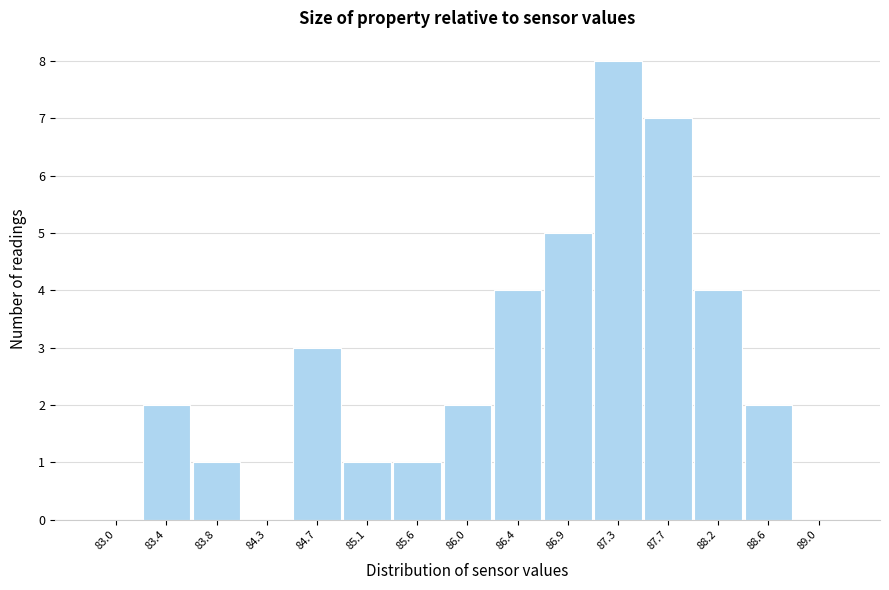

Reading left to right, list all the values displayed in this chart.

83.0=0	83.4=2	83.8=1	84.3=0	84.7=3	85.1=1	85.6=1	86.0=2	86.4=4	86.9=5	87.3=8	87.7=7	88.2=4	88.6=2	89.0=0